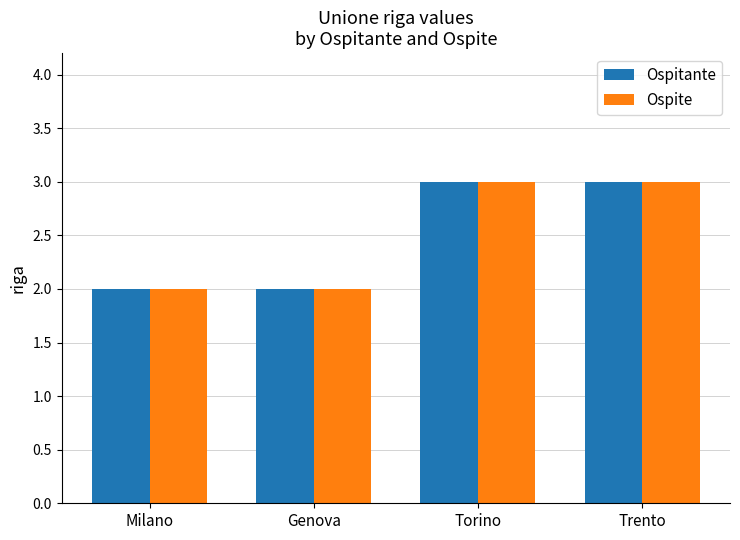

Reading left to right, transcribe all the data shown in this chart.

Ospitante: 2	2	3	3
Ospite: 2	2	3	3